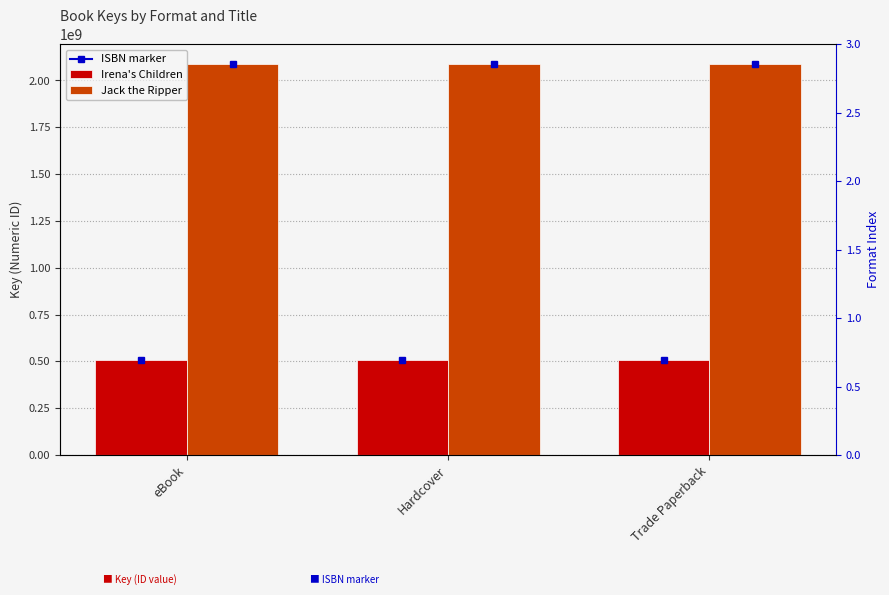

The value of Jack the Ripper at Trade Paperback is 2088368469. True or false?

True